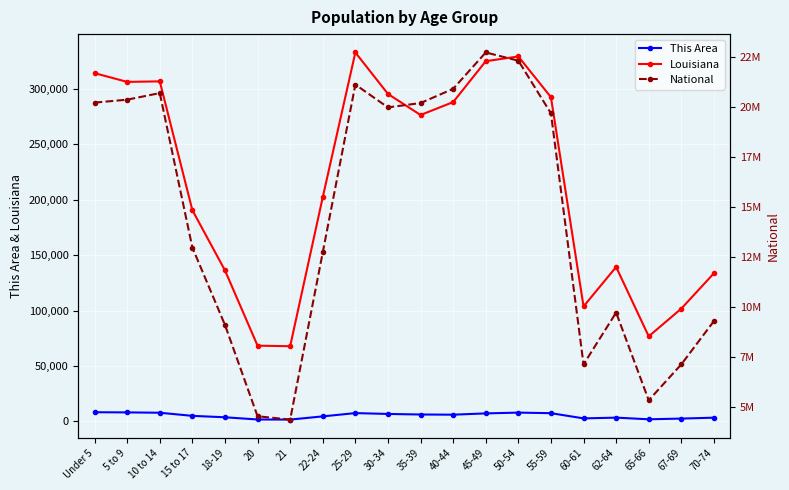

Reading right to left, extract all data points from this chart.

This Area: 3260	2444	1807	3294	2625	7324	7832	7120	5958	6123	6619	7397	4426	1548	1626	3621	4903	7714	8020	8175
Louisiana: 133629	101702	76663	139308	103687	292567	329329	325046	288120	276479	295508	332925	202295	67763	68251	136222	190557	306836	306362	314260
National: 9278166	7115361	5319902	9704197	7113727	19664805	22298125	22708591	20890964	20179642	19962099	21101849	12712576	4354294	4519129	9086089	12954254	20677194	20348657	20201362